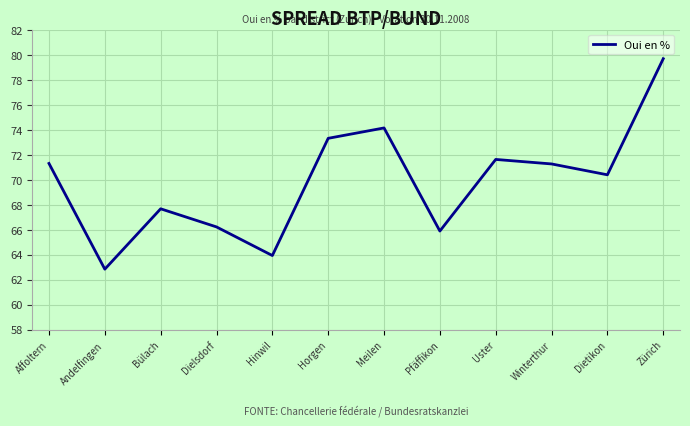

True or false: the data shows 67.7 at Bülach.

True